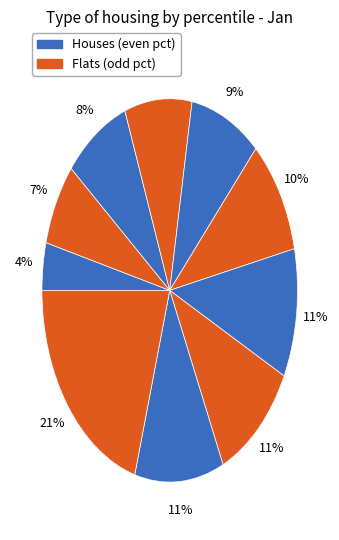

Count the number of slices in the pie.

10